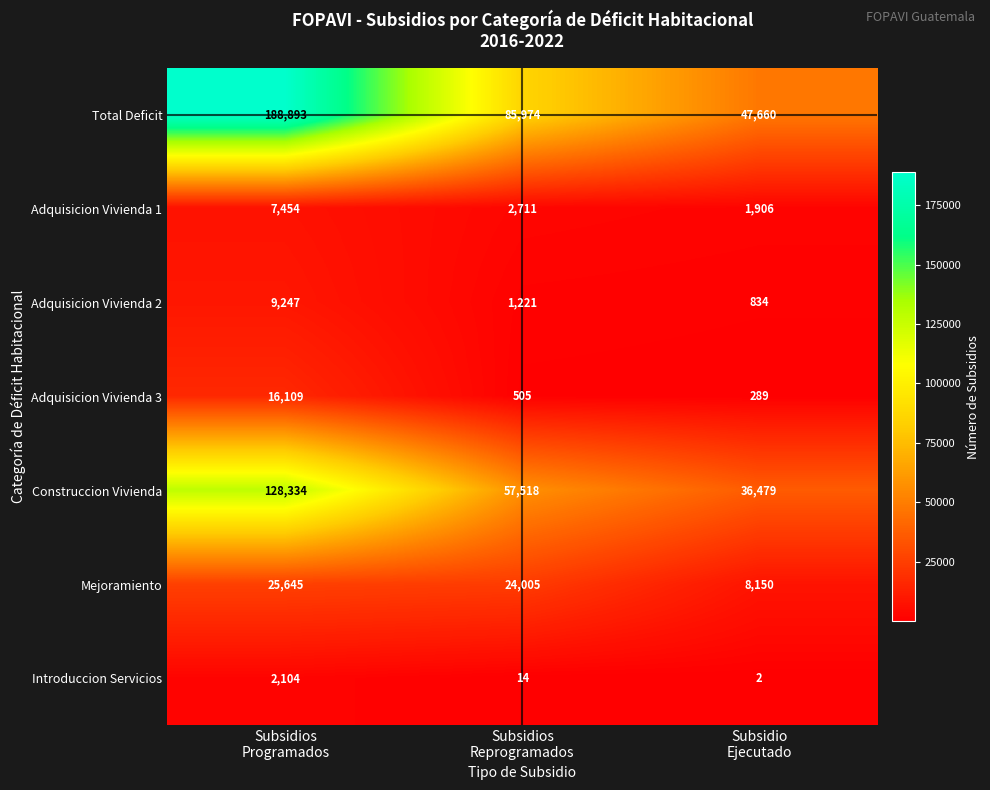

What is the difference between the maximum and minimum values in the Total Deficit series?

141233